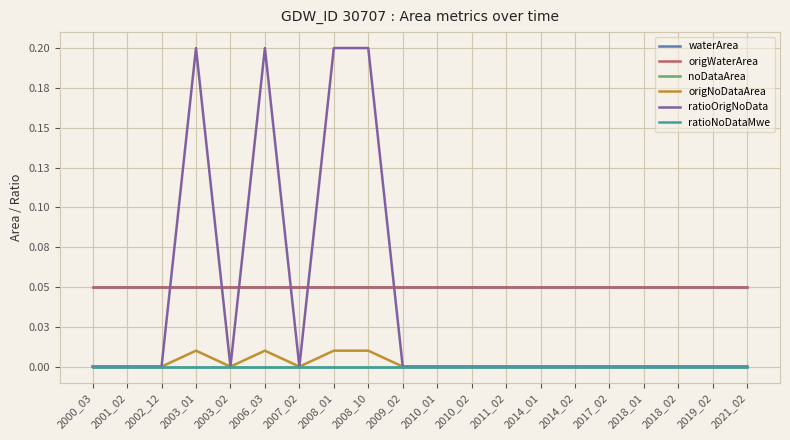

Is this an area chart (filled region under the line)?

No